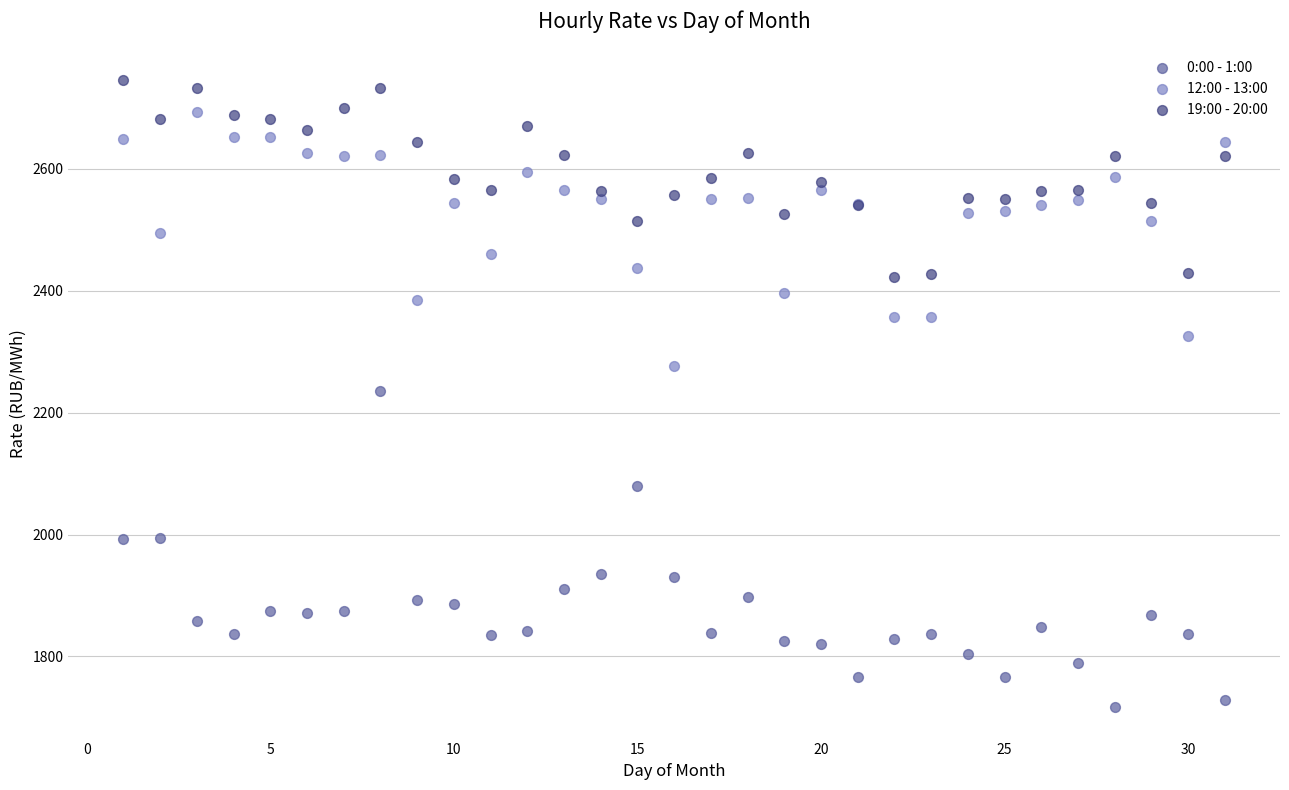

What is the X range (max minus min) for the scatter plot?

30.0